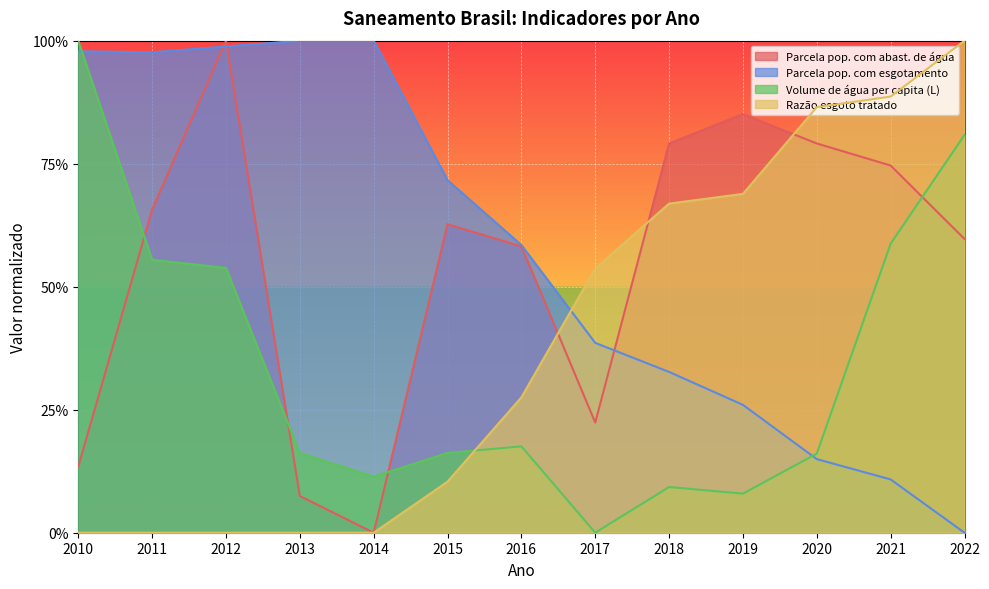

The Razão esgoto tratado series shows 0.1 at 2018. True or false?

False